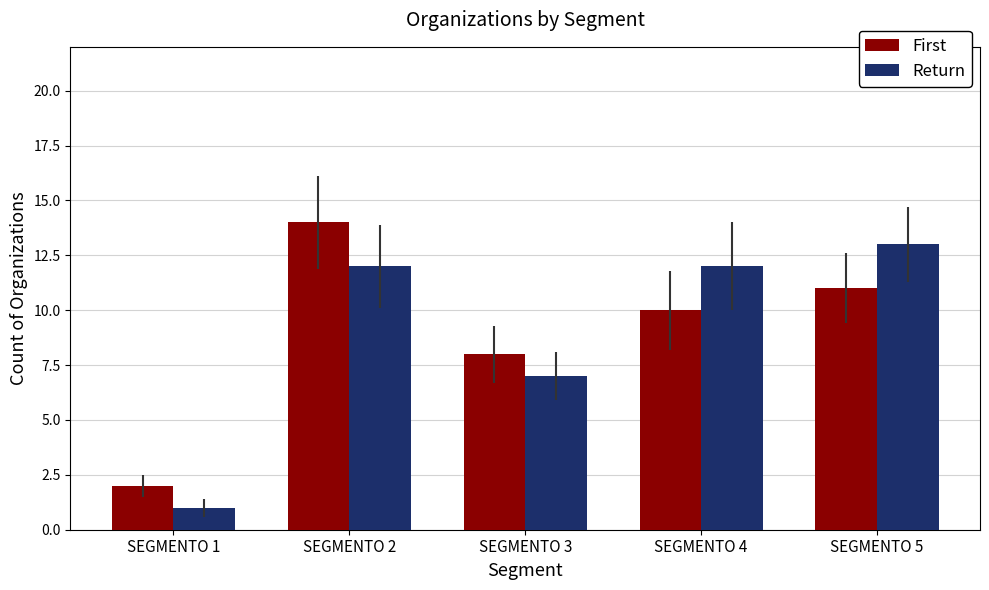

What is the total value across all series at SEGMENTO 2?

26